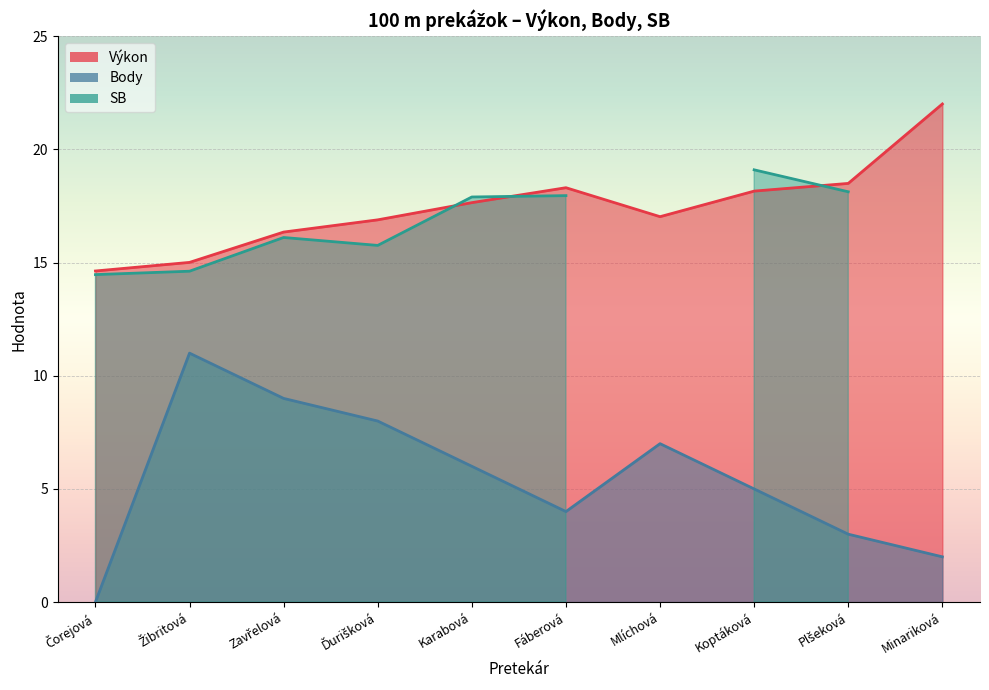

What is the value of the Výkon point at the 5th from the left?

17.6